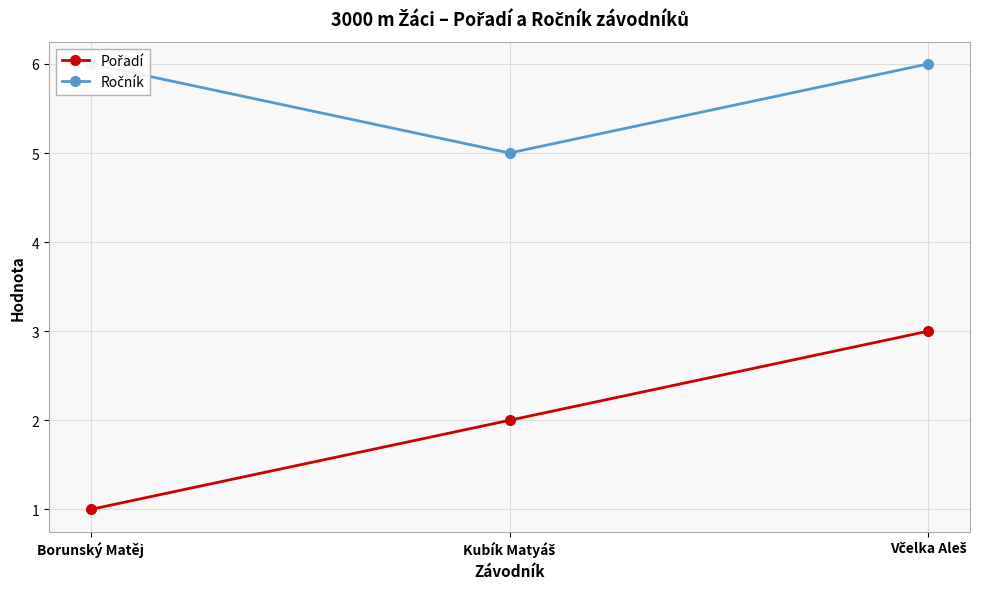

At which label does Pořadí reach its minimum?

Borunský Matěj